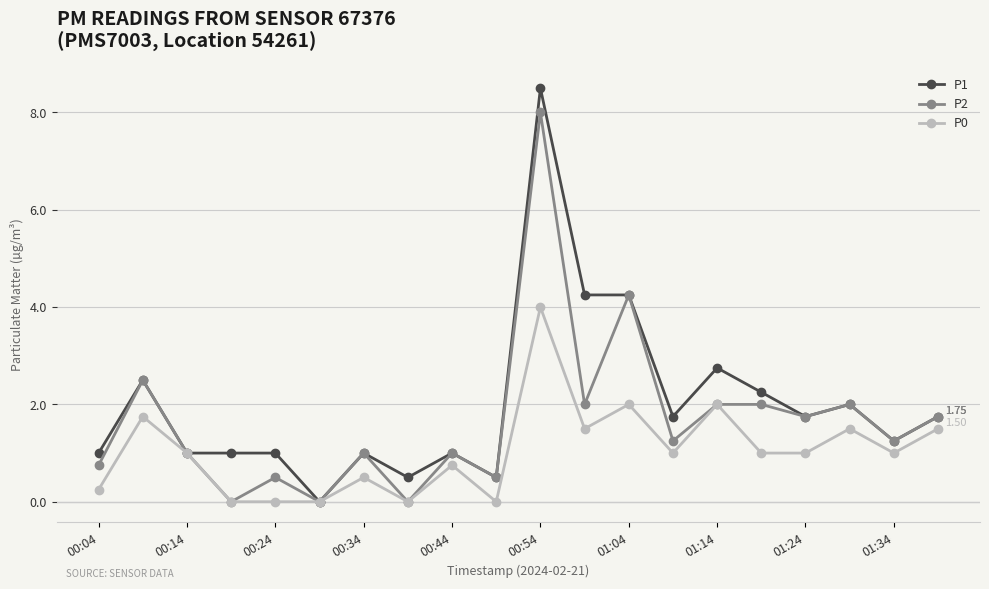

True or false: P1 has more than 1 points higher than both neighbors.

True